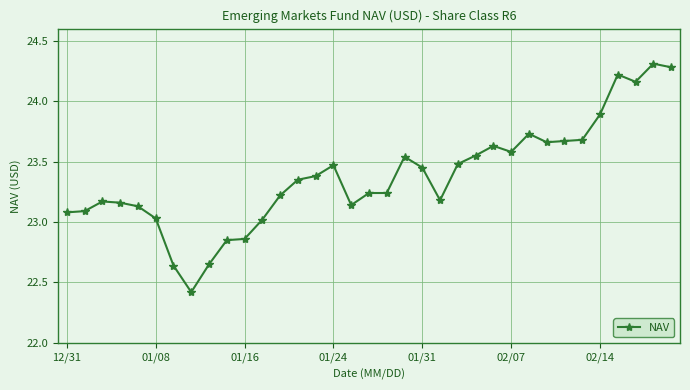

What is the difference between the second highest and minimum values?

1.9